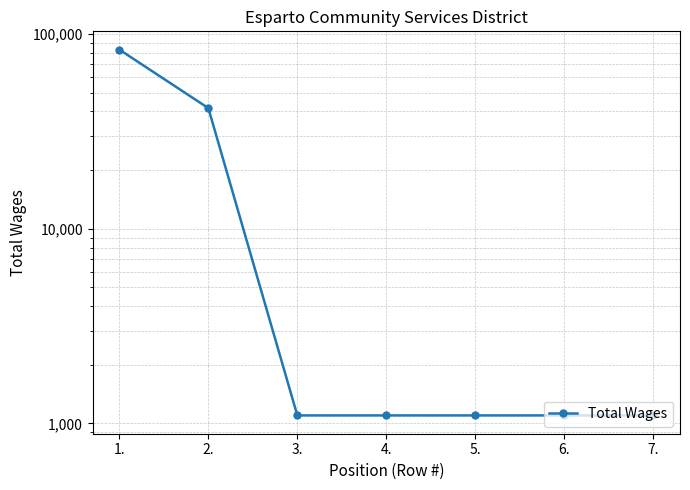

How many lines are shown in the chart?

1